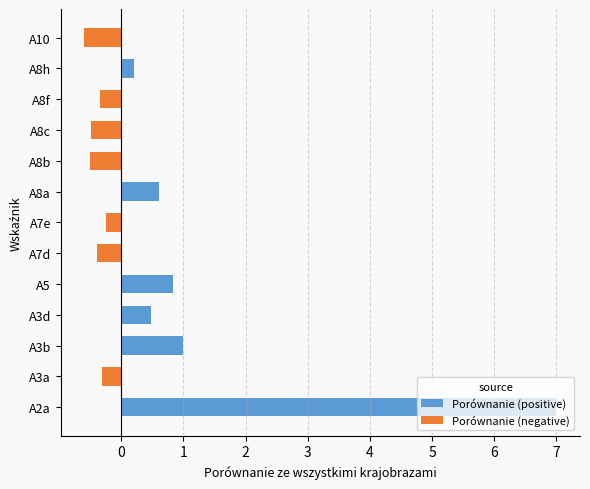

How many negative values are there?

7